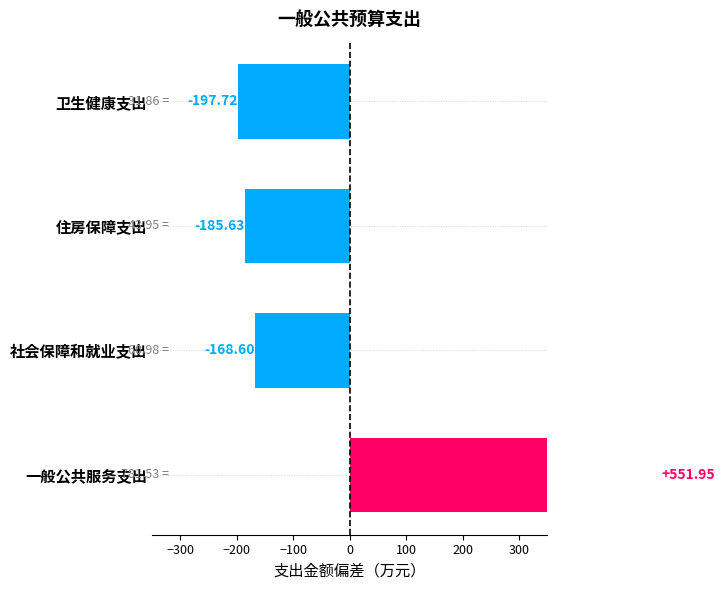

The value at 卫生健康支出 is -340.7. True or false?

False